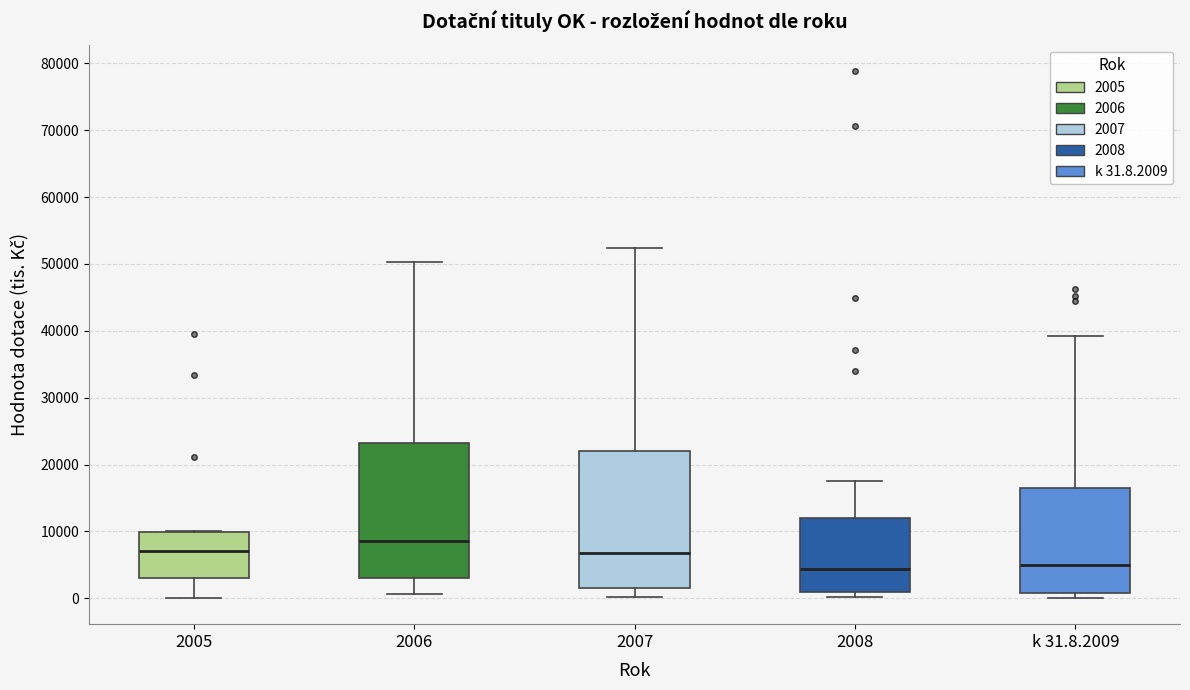

Reading left to right, read every box against the y-axis: the position of its median line, the range the box covers, and the ends of its whiskers. The values are not printed on the chart, so give them approximately, as read against the axis.

2005: median 7000, box 3000 to 10000, whiskers 0 to 10000
2006: median 9000, box 3000 to 23000, whiskers 1000 to 50000
2007: median 7000, box 2000 to 22000, whiskers 0 to 52000
2008: median 4000, box 1000 to 12000, whiskers 0 to 18000
k 31.8.2009: median 5000, box 1000 to 17000, whiskers 0 to 39000